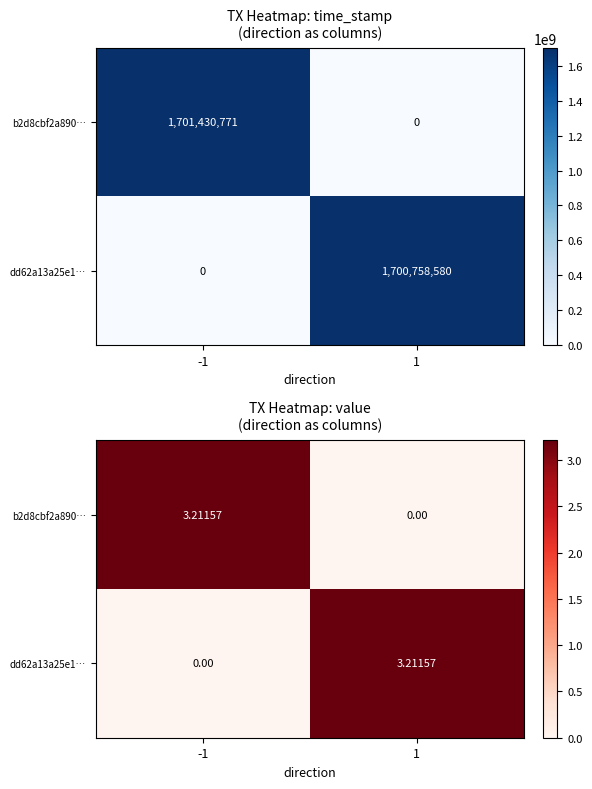

Rank the categories by dd62a13a25e1… value from highest to lowest.

1, -1